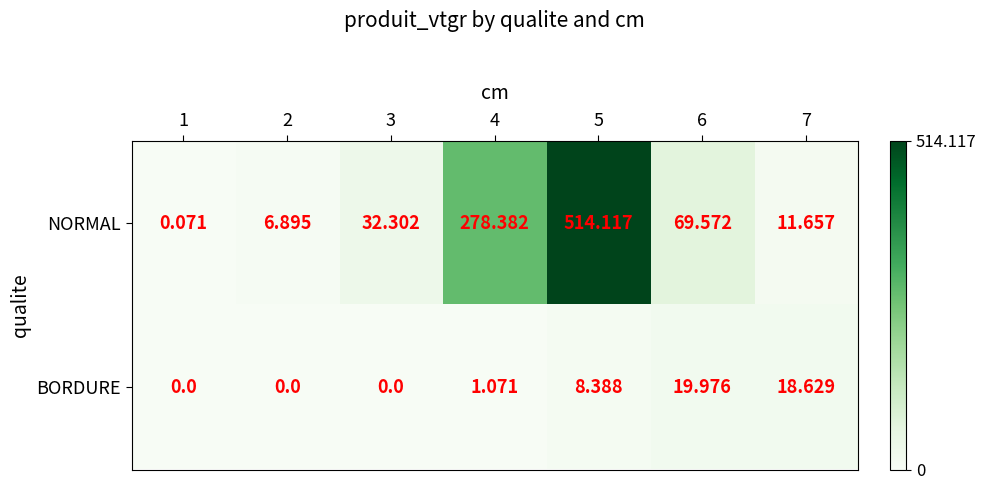

Which series has the largest total across all categories?

NORMAL